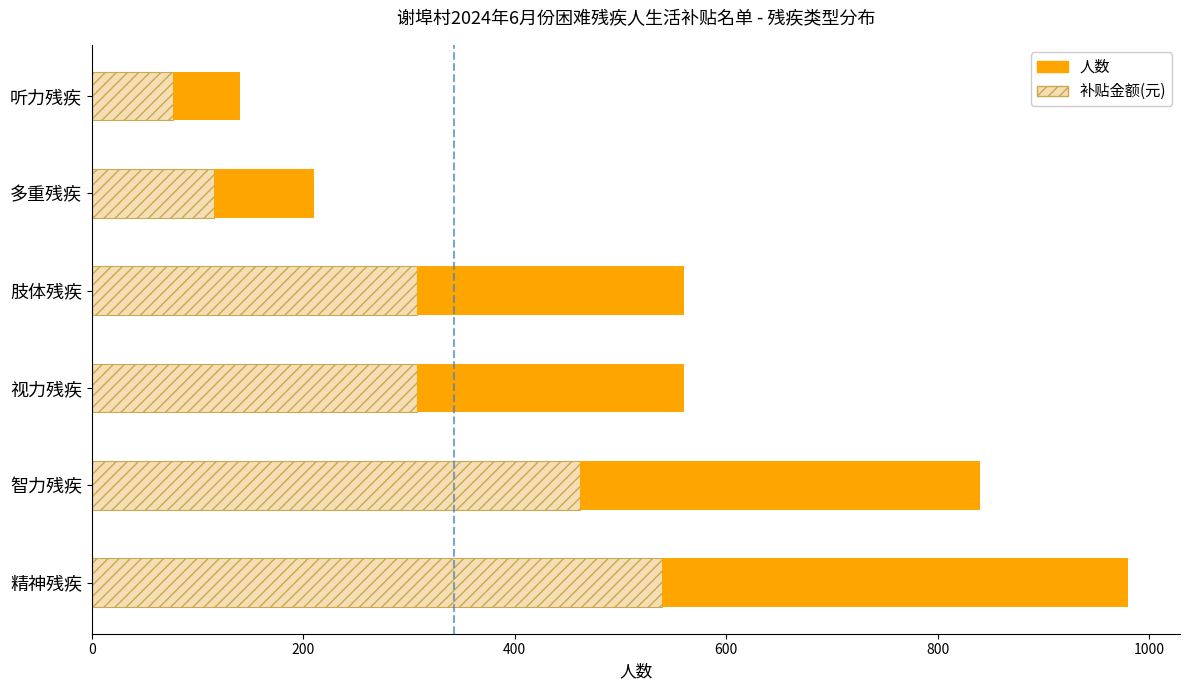

What is the total value across all series at 多重残疾?

210.0